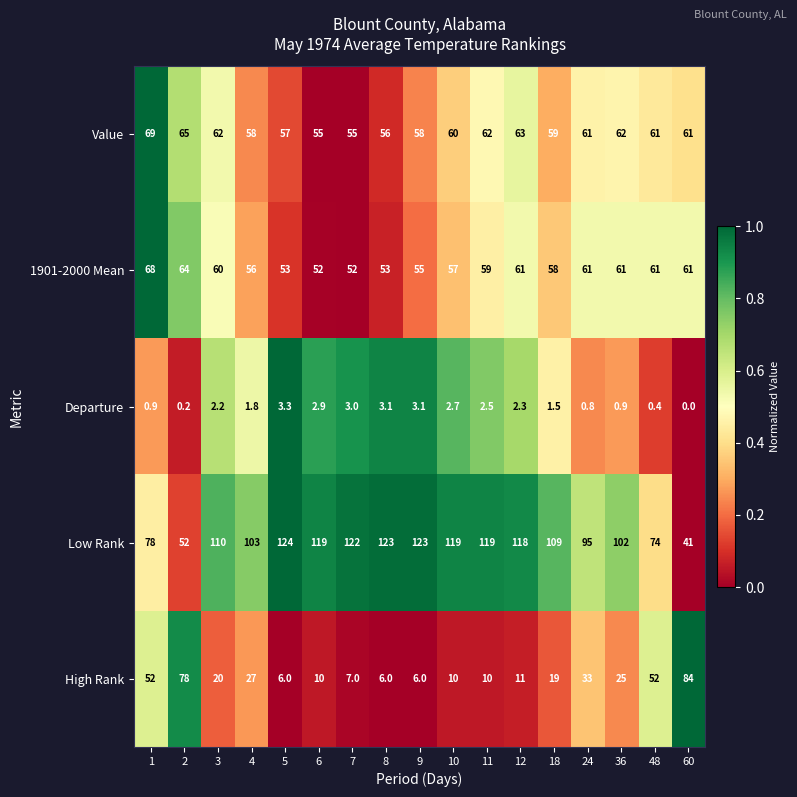

What is the total value across all series at 7?

239.0